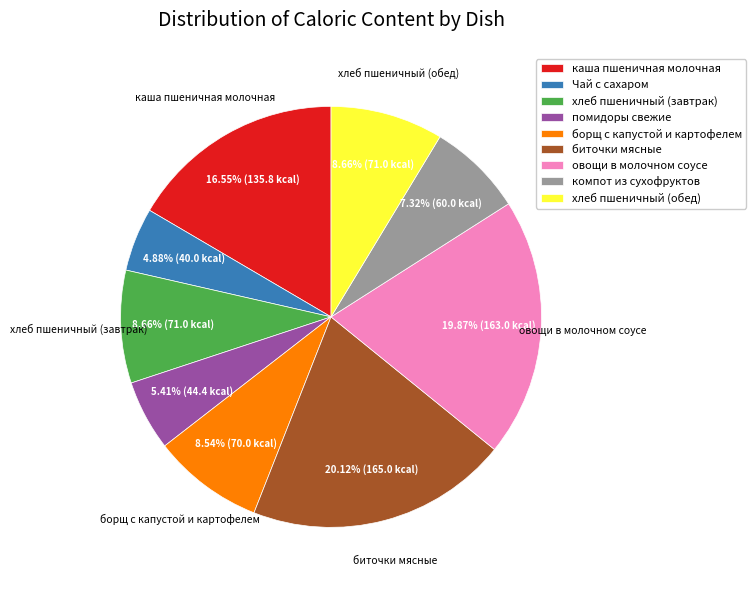

To the nearest percent, what portion does каша пшеничная молочная represent?

17%